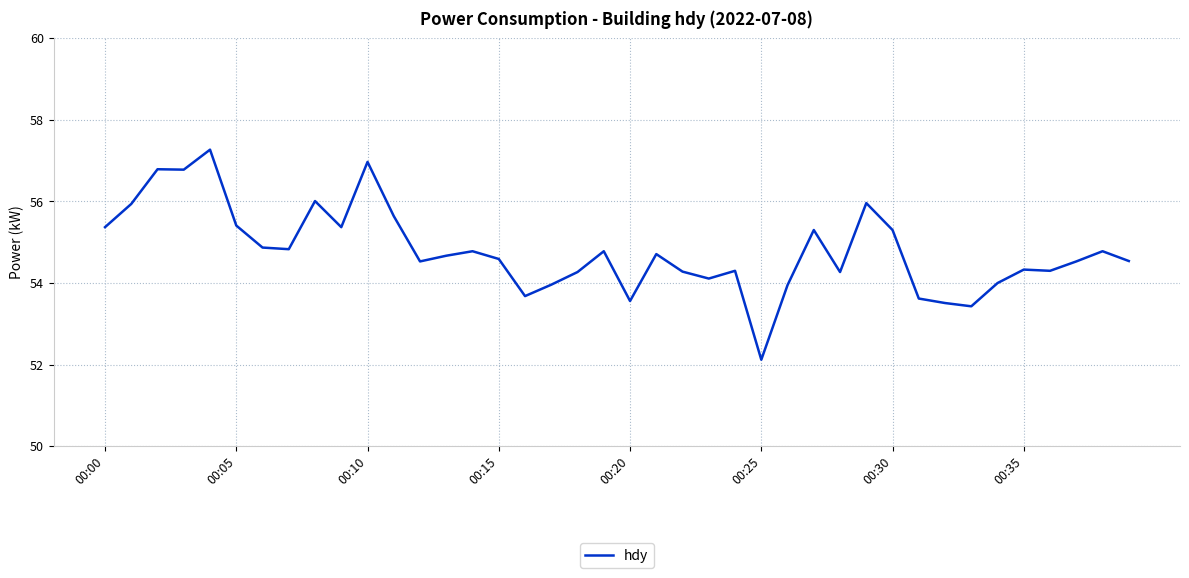

What is the greatest value displayed?

57.3